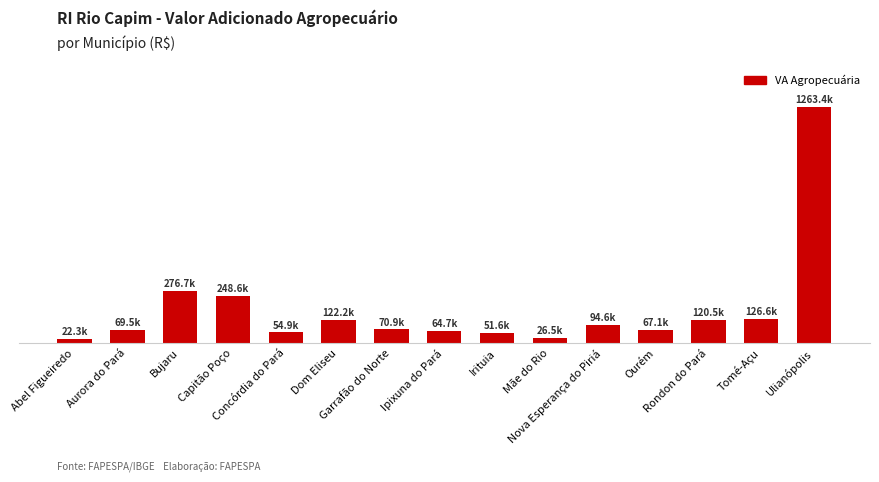

What is the difference between the second highest and minimum values?

254419.8